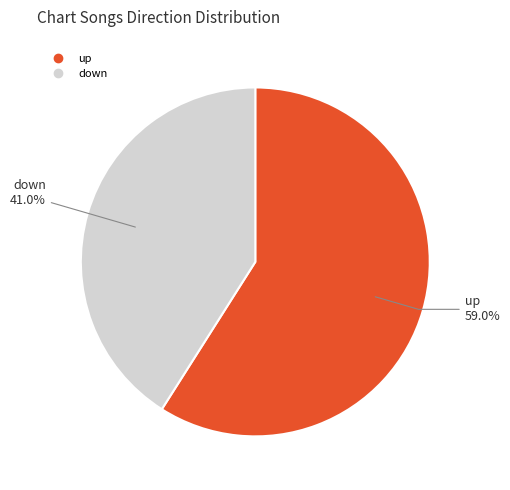

How many slices are in this pie chart?

2